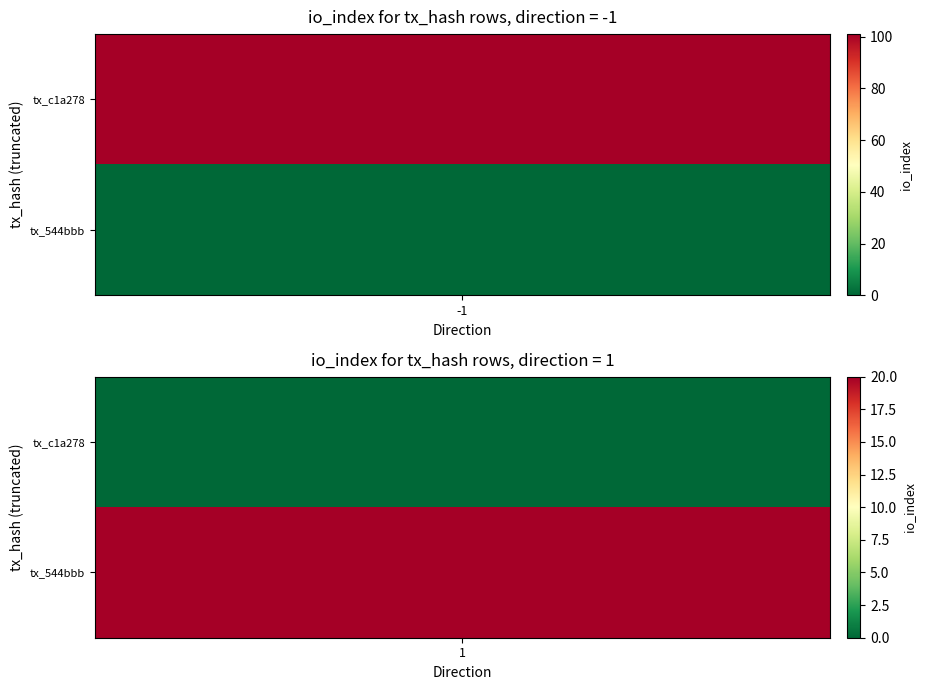

What is the average value of the c1a2785166fd401196712a4bc65ff031894a385 series?

50